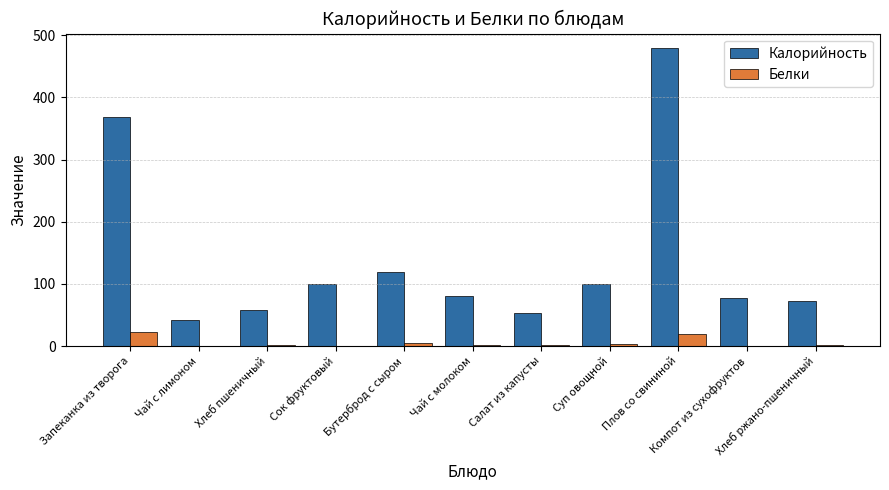

What is the sum of all Калорийность values?

1549.2